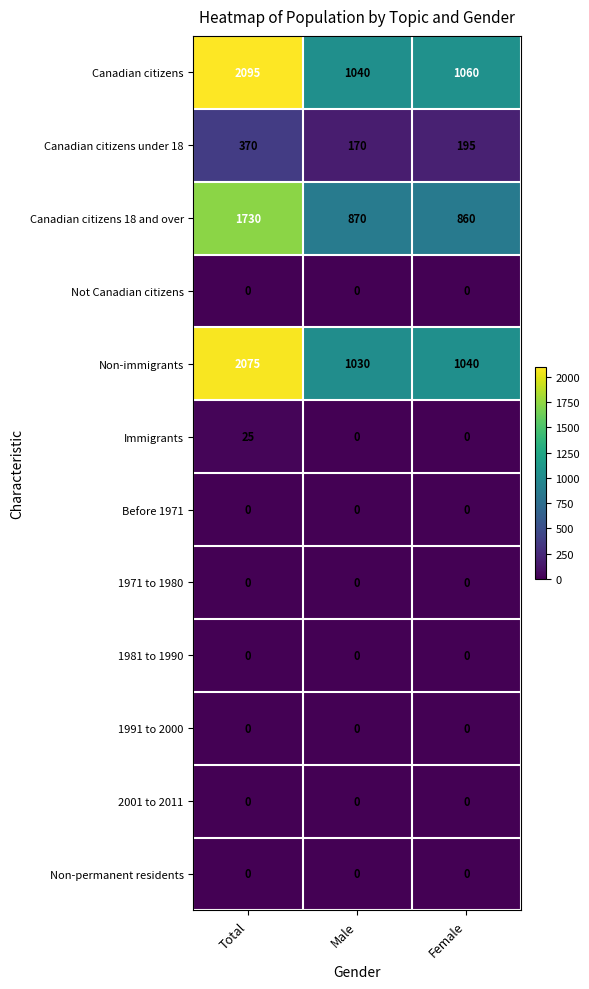

The Non-permanent residents series shows 0 at Female. True or false?

True